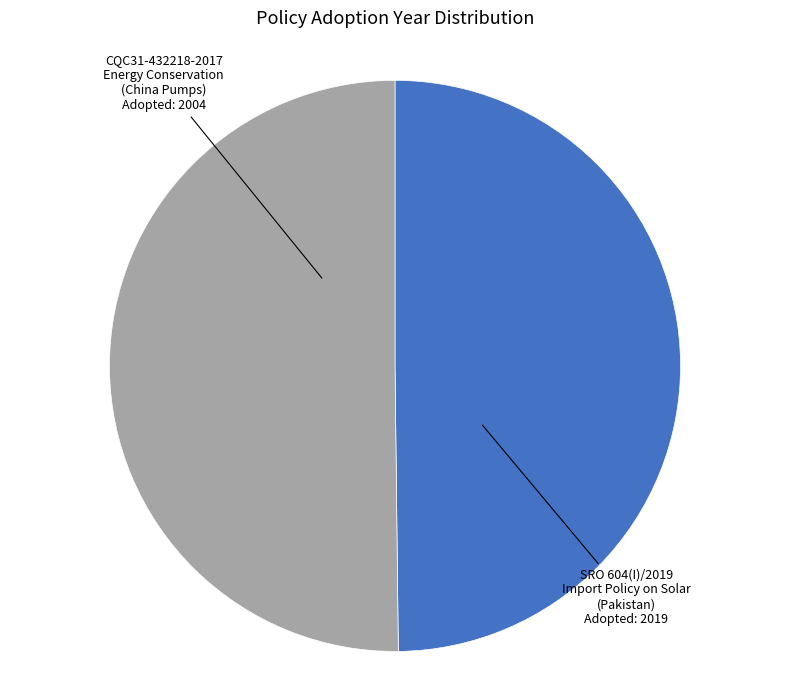

Do CQC31-432218-2017 Energy Conservation (China Pumps) and SRO 604(I)/2019 Import Policy on Solar (Pakistan) together represent more than half of the pie?

Yes